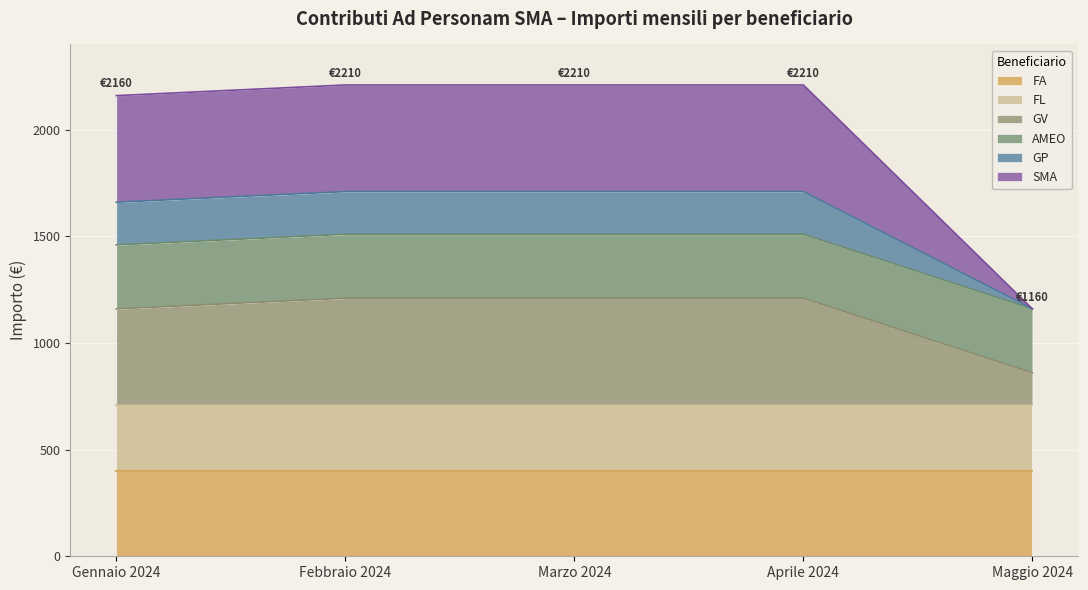

What is the total value across all series at Gennaio 2024?

2160